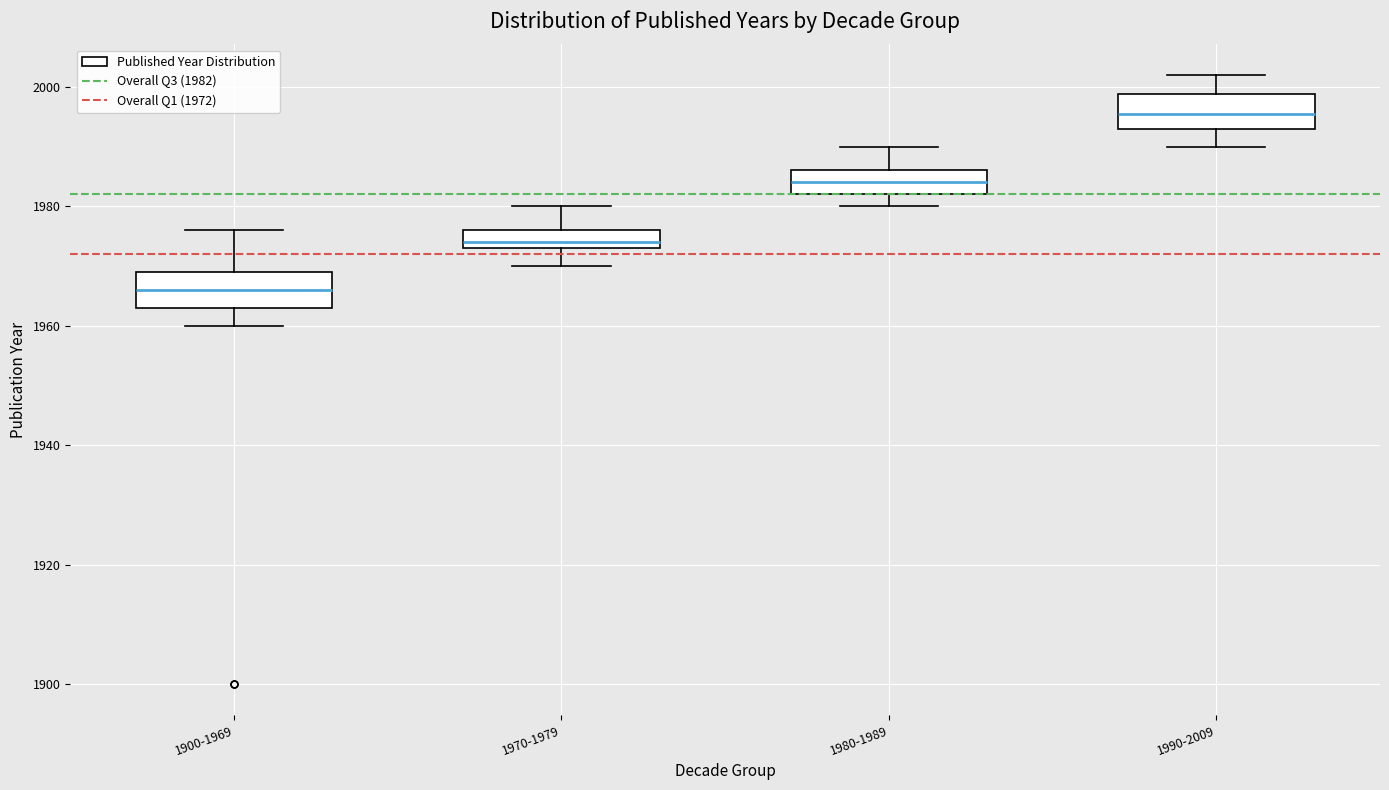

Reading left to right, transcribe this box plot: for each box, give where its median line is, the range the box spans, and where its two whiskers end, as read against the y-axis. The values are not printed on the chart, so give them approximately, as read against the axis.

1900-1969: median 1966, box 1964 to 1970, whiskers 1960 to 1976
1970-1979: median 1974 (just above the box's lower edge), box 1974 to 1976, whiskers 1970 to 1980
1980-1989: median 1984, box 1982 to 1986, whiskers 1980 to 1990
1990-2009: median 1996, box 1994 to 1998, whiskers 1990 to 2002